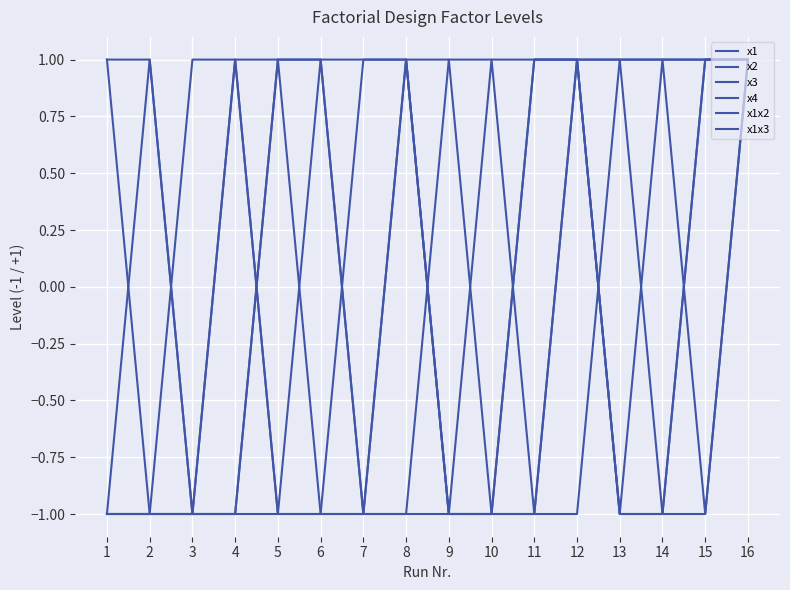

Reading right to left, list all the values displayed in this chart.

x1: 16=1	15=1	14=-1	13=-1	12=1	11=1	10=-1	9=-1	8=1	7=1	6=-1	5=-1	4=1	3=1	2=-1	1=-1
x2: 16=1	15=-1	14=1	13=-1	12=1	11=-1	10=1	9=-1	8=1	7=-1	6=1	5=-1	4=1	3=-1	2=1	1=-1
x3: 16=1	15=1	14=1	13=1	12=1	11=1	10=1	9=1	8=-1	7=-1	6=-1	5=-1	4=-1	3=-1	2=-1	1=-1
x4: 16=1	15=1	14=1	13=1	12=-1	11=-1	10=-1	9=-1	8=1	7=1	6=1	5=1	4=-1	3=-1	2=-1	1=-1
x1x2: 16=1	15=-1	14=-1	13=1	12=1	11=-1	10=-1	9=1	8=1	7=-1	6=-1	5=1	4=1	3=-1	2=-1	1=1
x1x3: 16=1	15=1	14=-1	13=-1	12=1	11=1	10=-1	9=-1	8=-1	7=-1	6=1	5=1	4=-1	3=-1	2=1	1=1